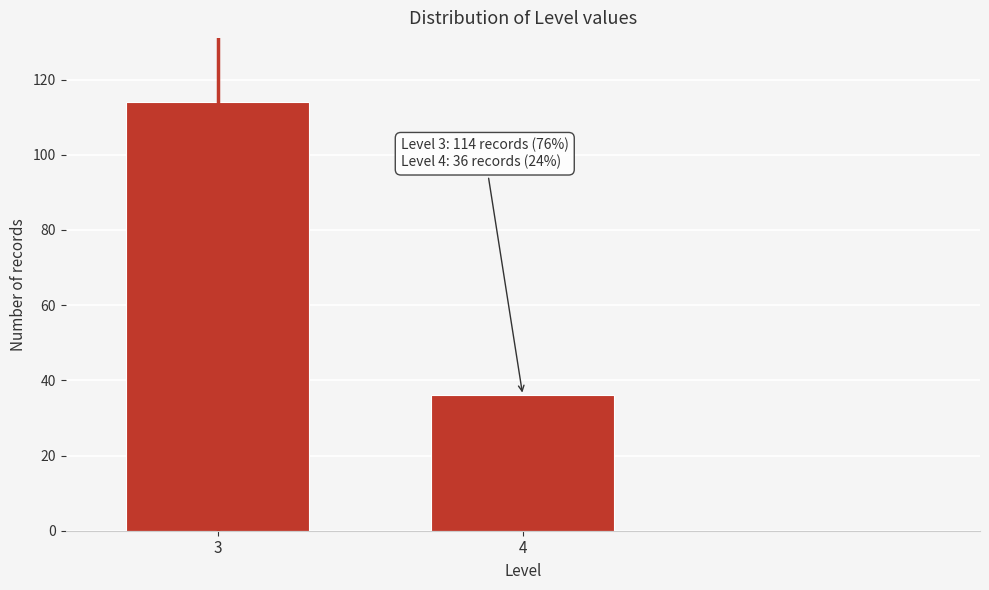

Reading left to right, transcribe all the data shown in this chart.

3=114	4=36